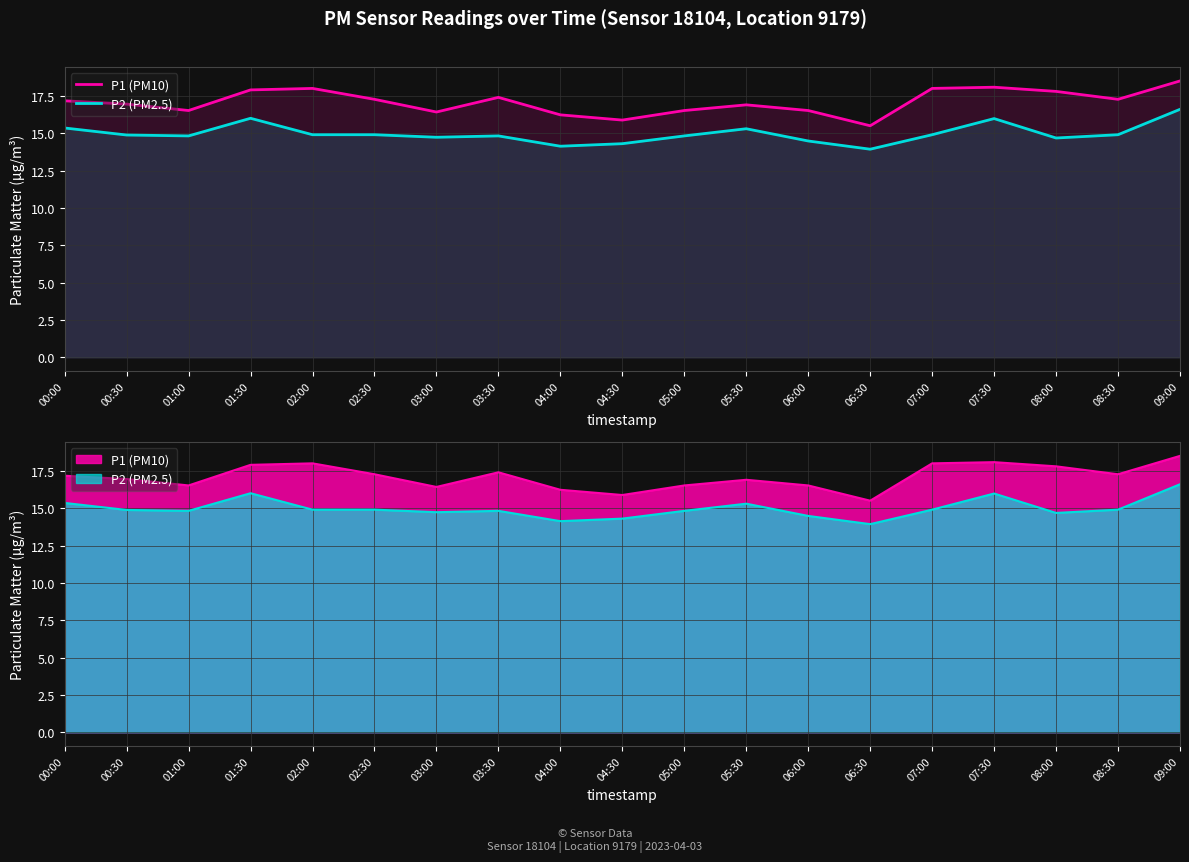

At how many categories does at least one series exceed 17?

10